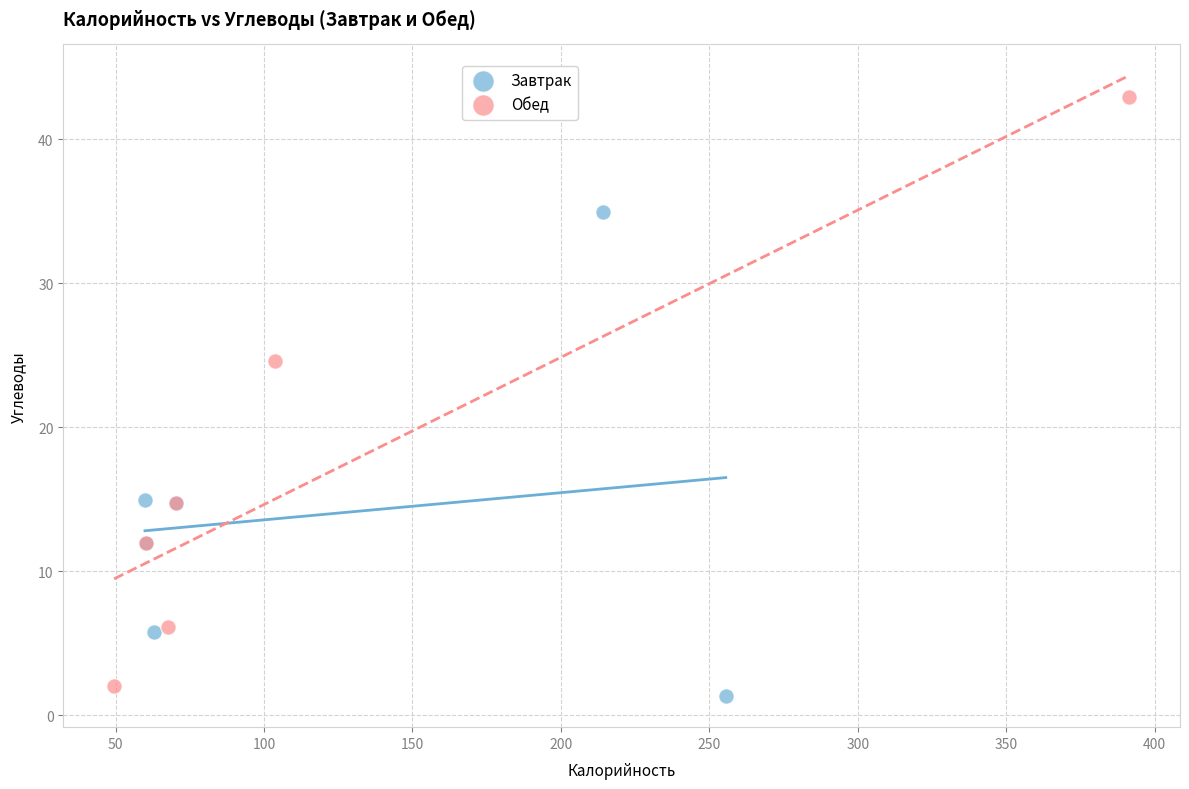

What are all the series names shown in the legend?

Завтрак, Обед